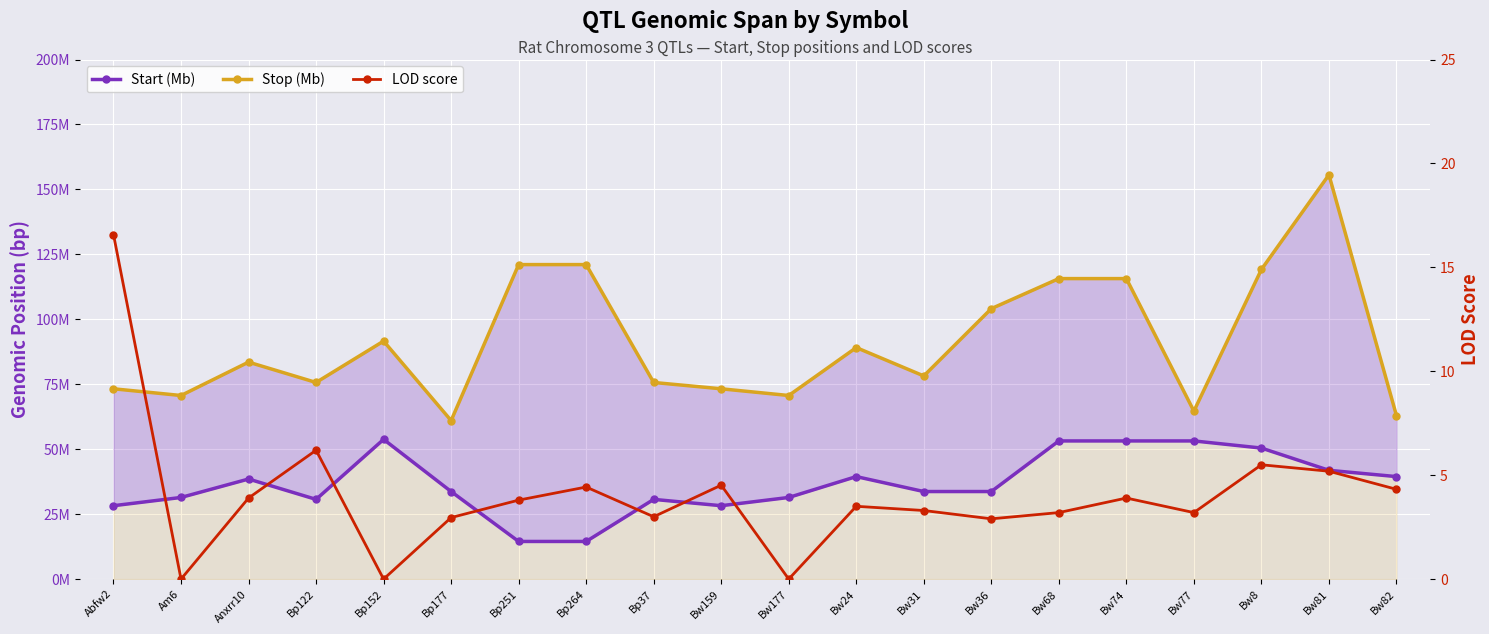

Is it true that Start (Mb) equals 14489145.0 at Bp251?

True